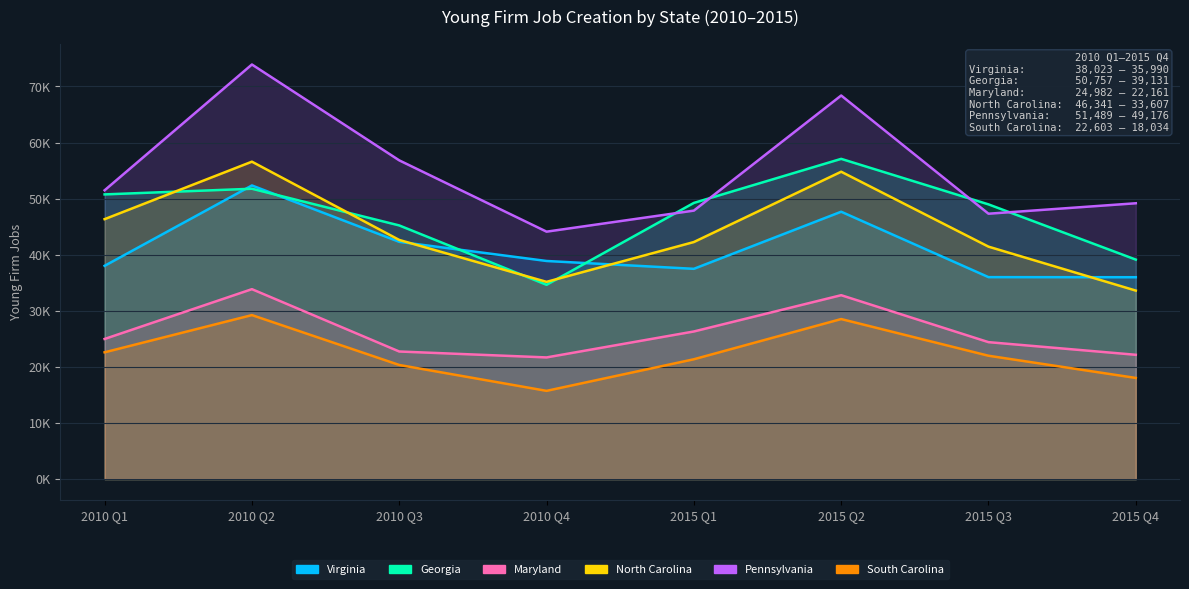

What is the spread (max minus min) of values at 2010 Q3?

36479